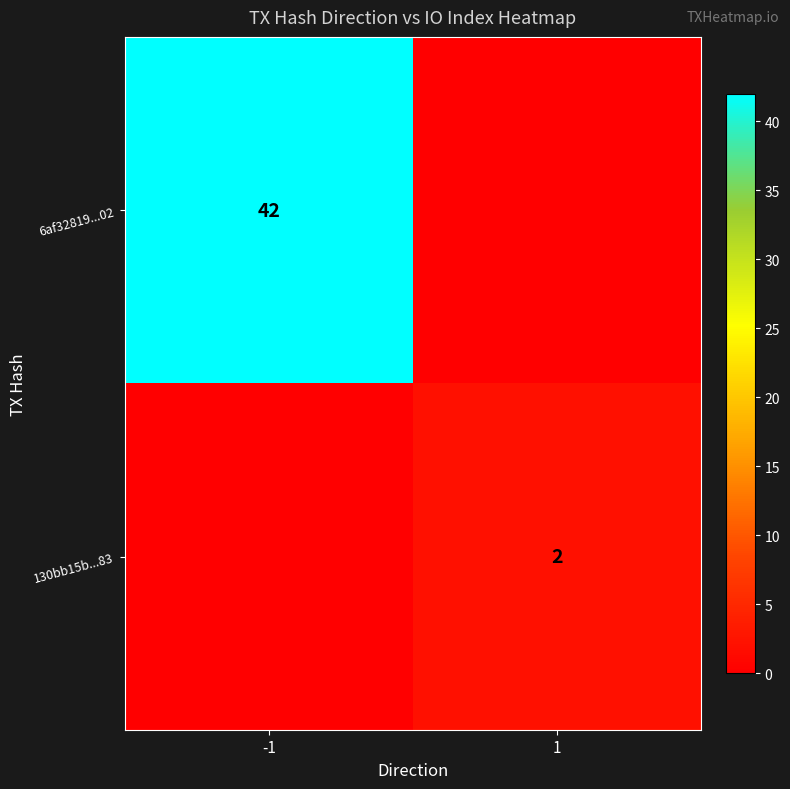

The 6af32819...02 series shows 60 at -1. True or false?

False